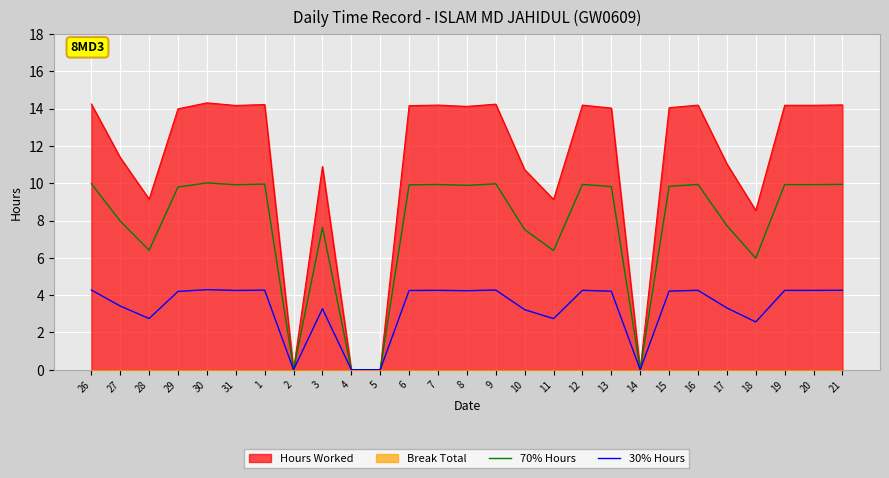

The 30% Hours series shows 0.0 at 5. True or false?

True